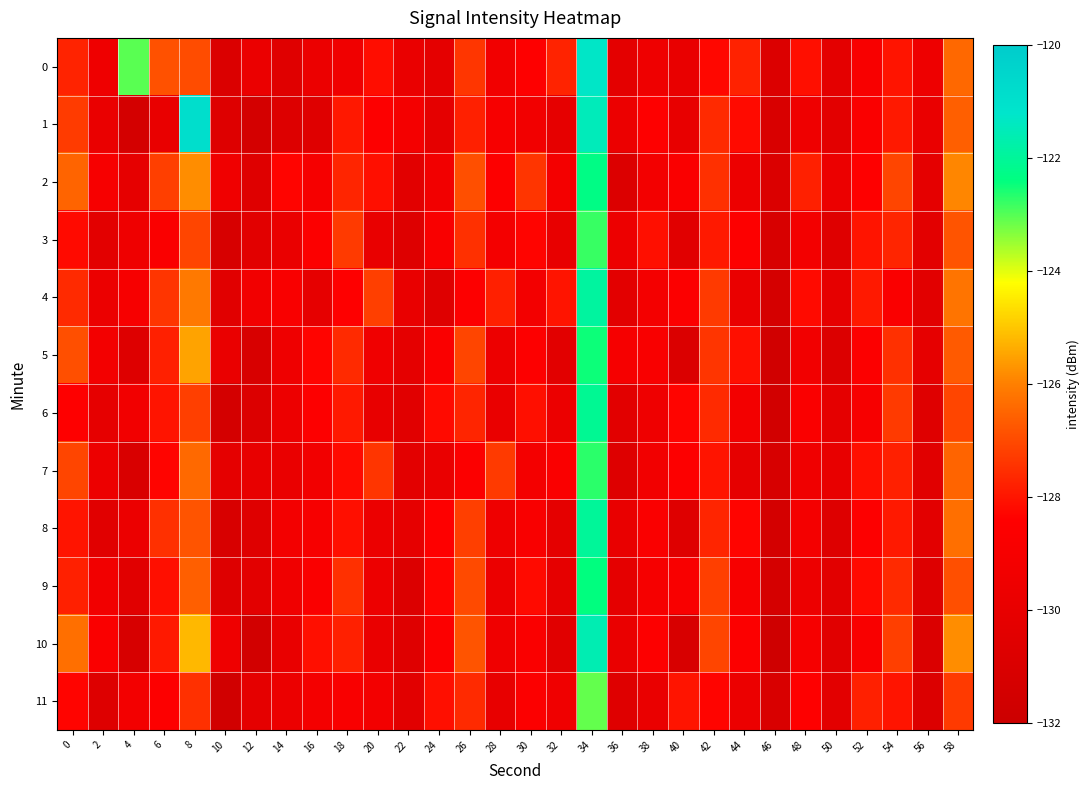

At which category is the sum across all series the highest?

34